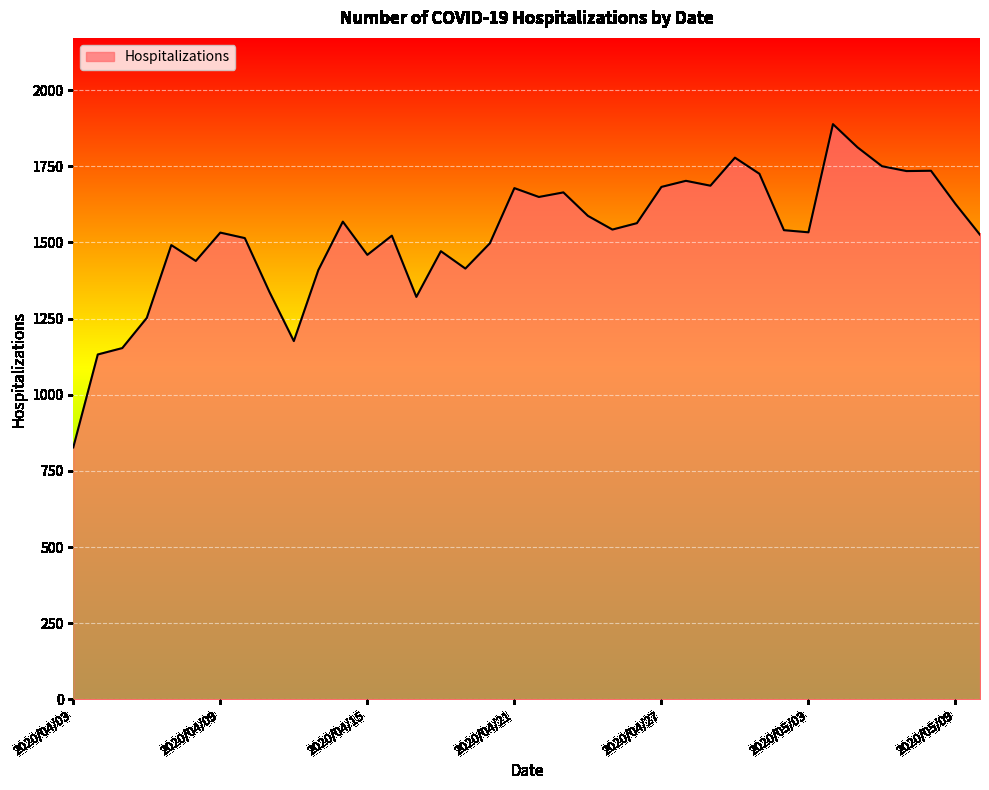

Does the chart display data point markers on the line(s)?

No